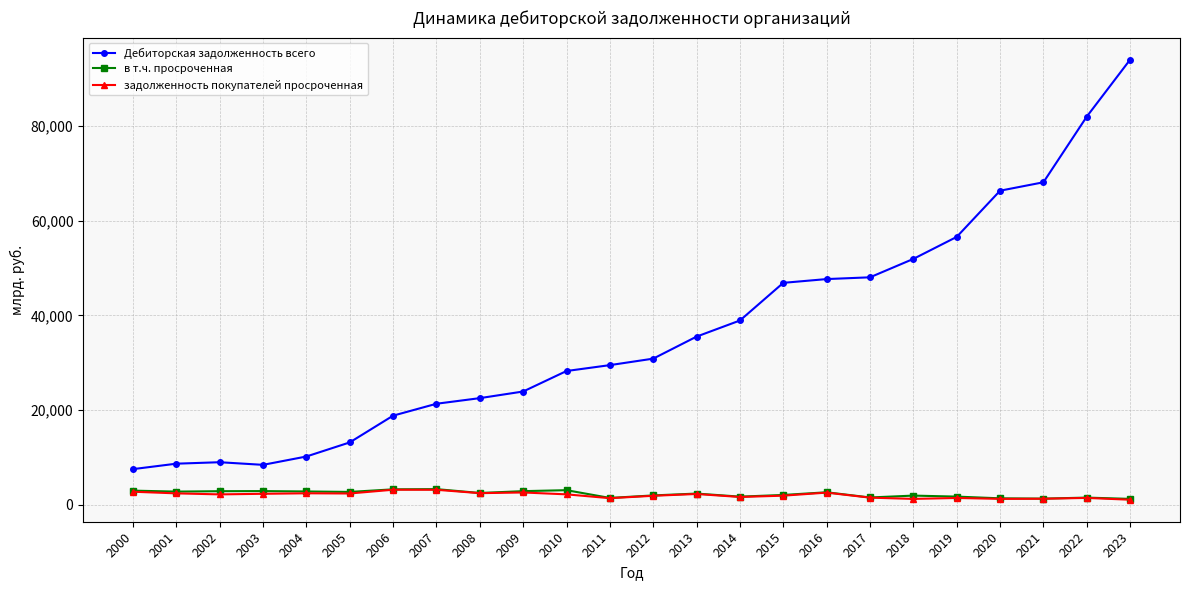

What is the maximum value for в т.ч. просроченная?

3312.2